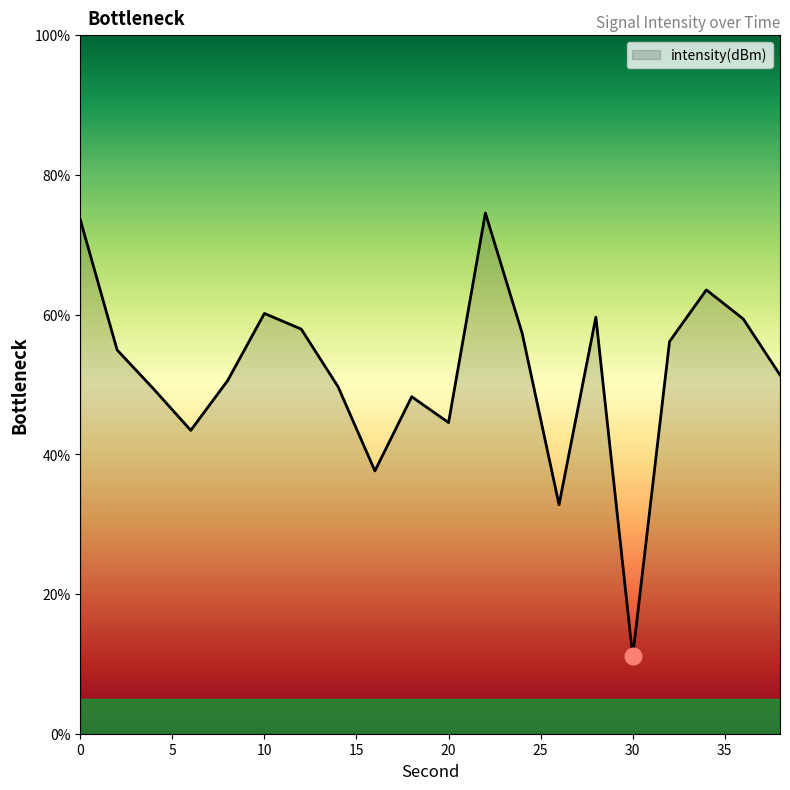

What is the greatest value displayed?

74.5